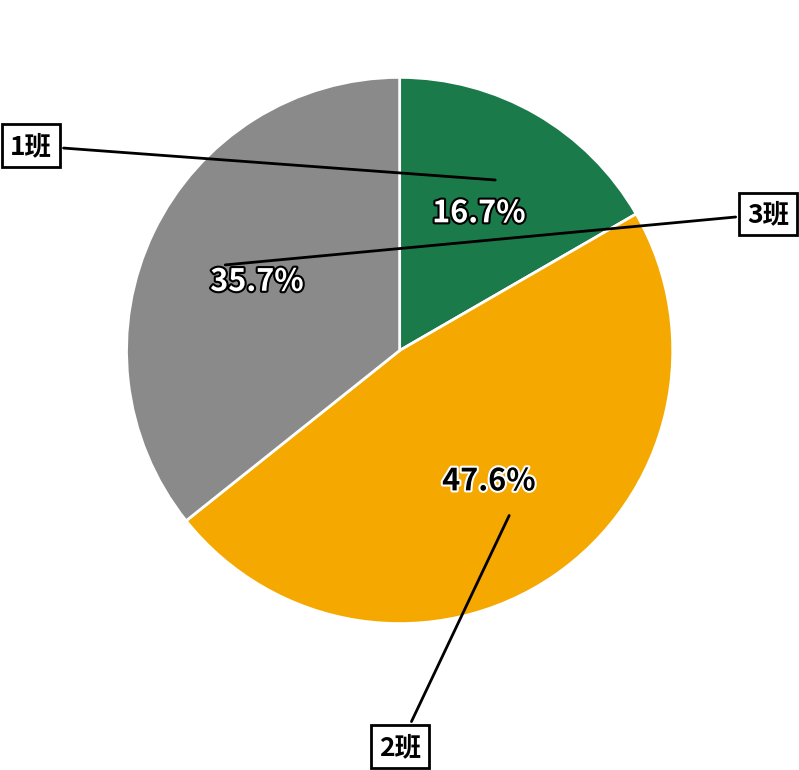

Which category has the smallest portion of the pie?

1班